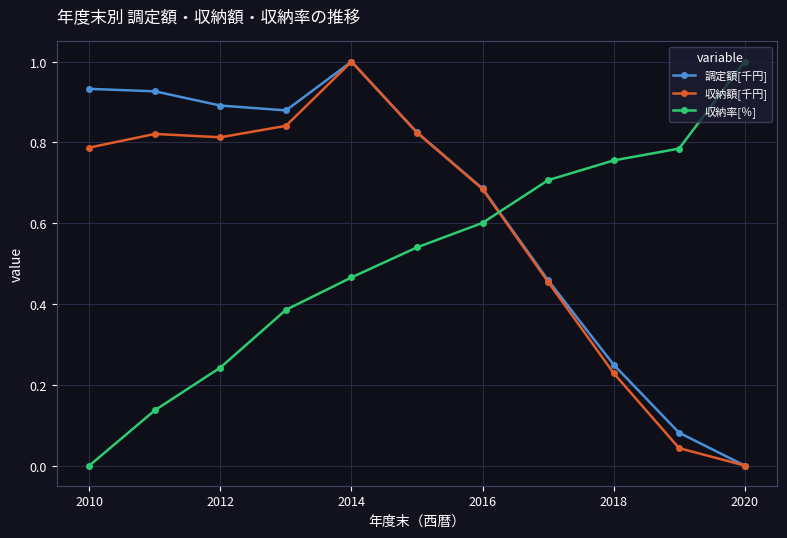

After their last crossing, which series has the higher values: 収納額[千円] or 収納率[％]?

収納率[％]